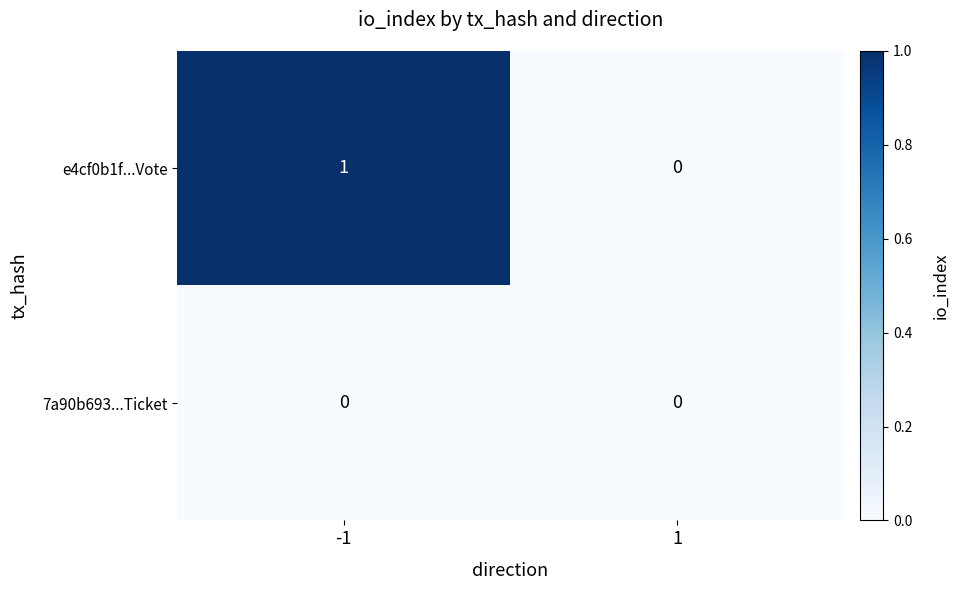

Reading right to left, what are all the values shown in this chart?

e4cf0b1f...Vote: 0	1
7a90b693...Ticket: 0	0